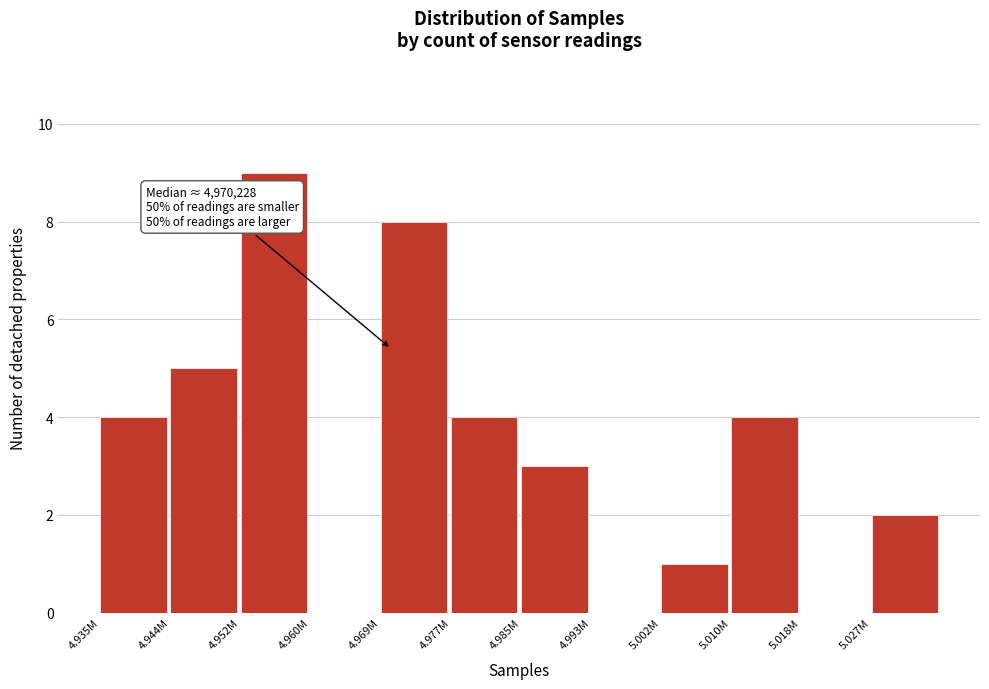

Reading left to right, extract all data points from this chart.

4.935M=4	4.944M=5	4.952M=9	4.960M=0	4.969M=8	4.977M=4	4.985M=3	4.993M=0	5.002M=1	5.010M=4	5.018M=0	5.027M=2